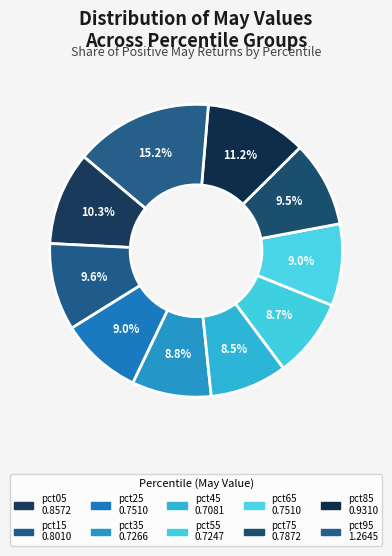

True or false: pct25 accounts for 9% of the total.

True